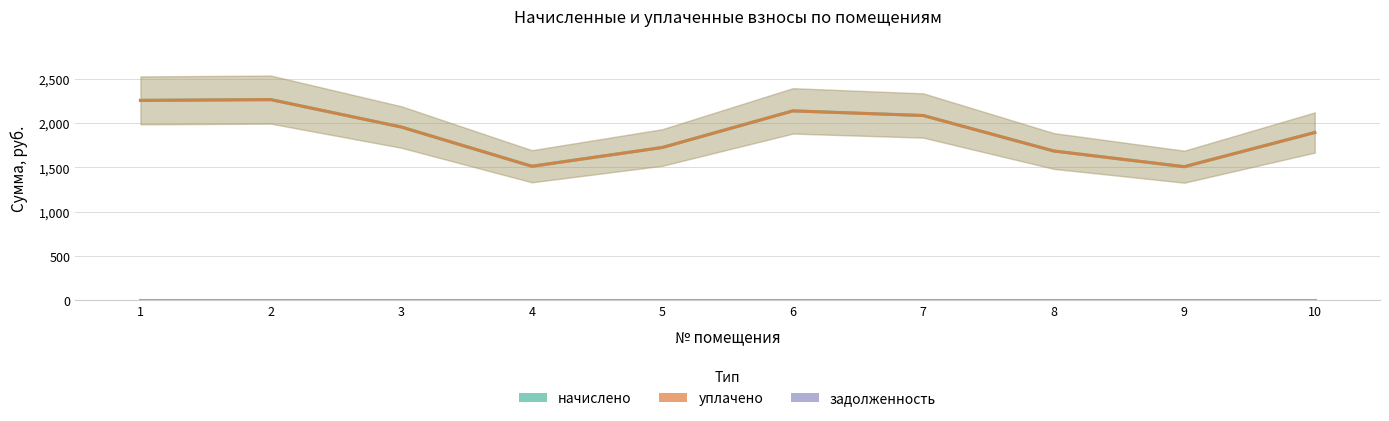

What is the total value across all series at 1?

4519.1